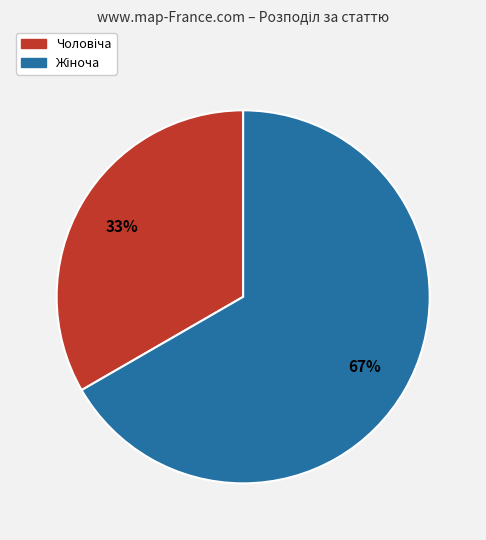

Is there any slice that represents more than half of the pie?

Yes